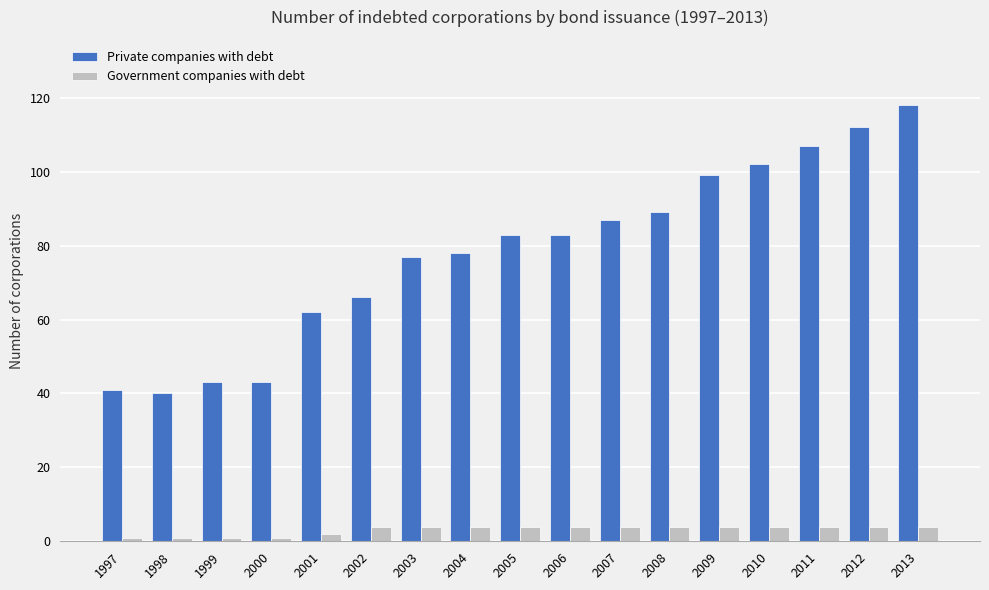

What is the lowest value of the Private companies with debt series?

40